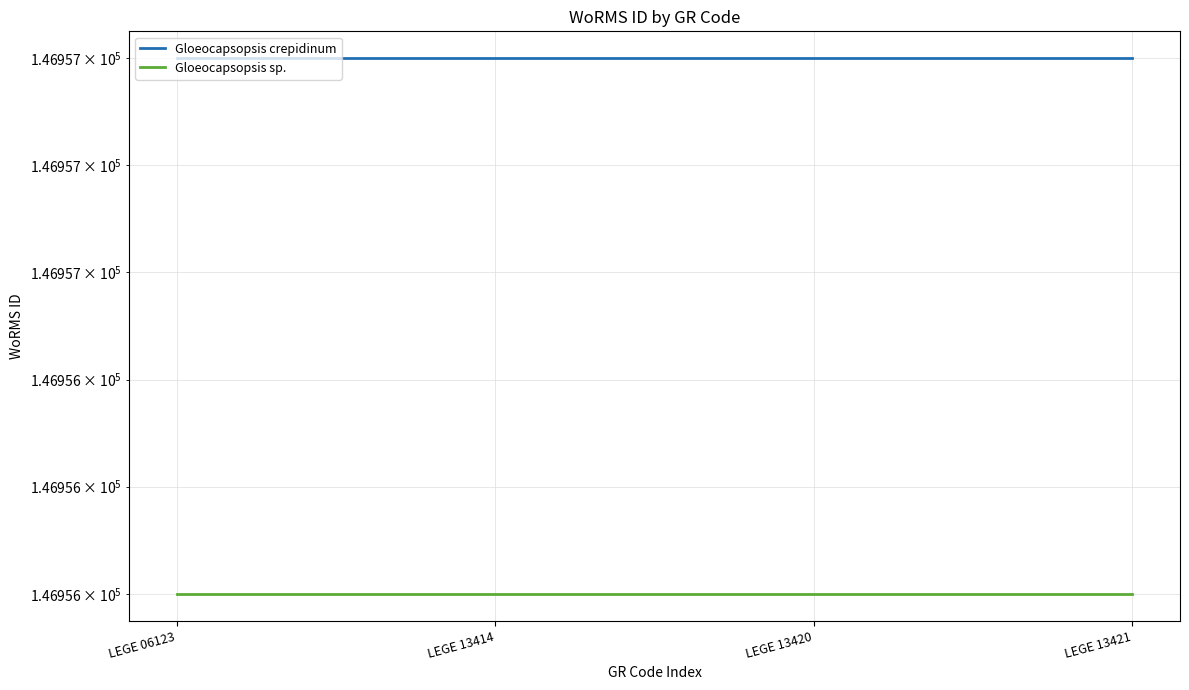

True or false: Gloeocapsopsis sp. and Gloeocapsopsis crepidinum intersect in this chart.

False